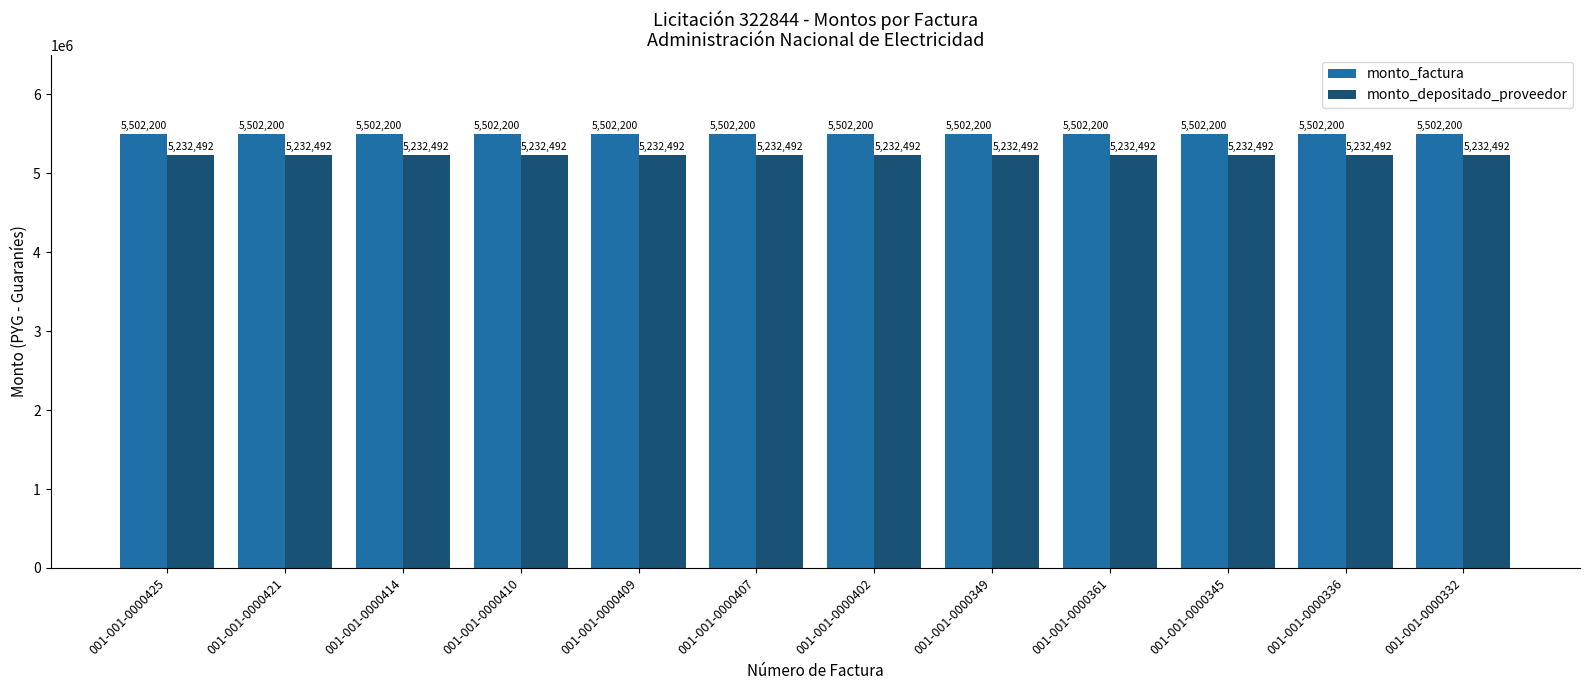

What is the value of the monto_factura bar at the 11th from the left?

5502200